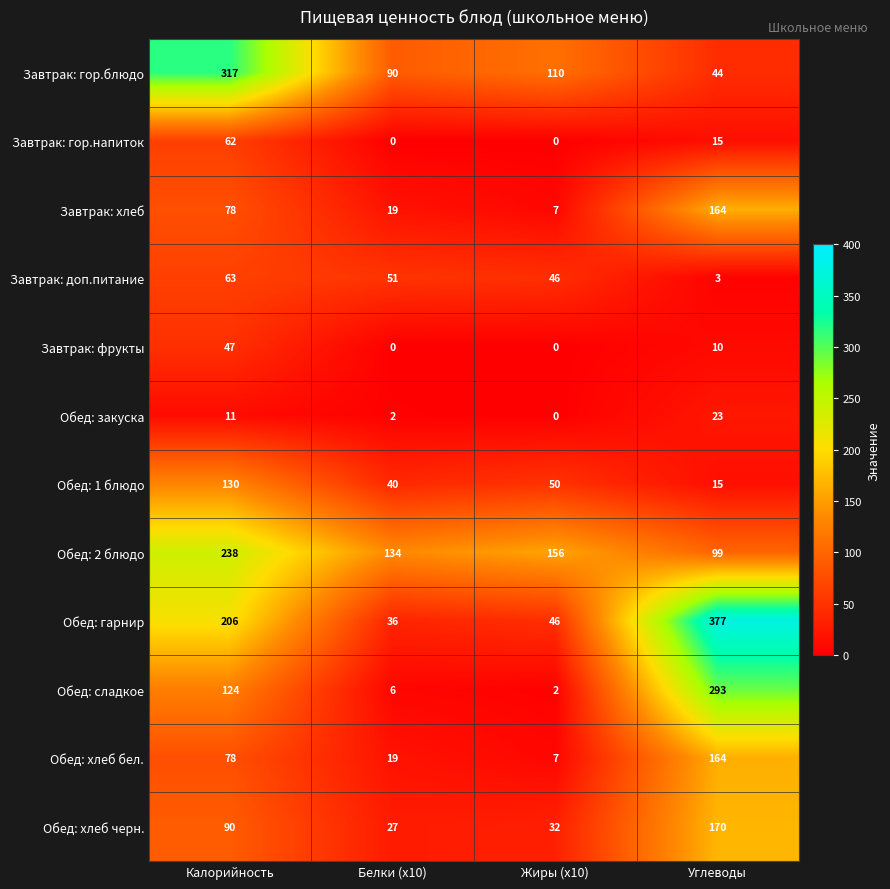

Which series has the widest spread of values?

Обед: гарнир